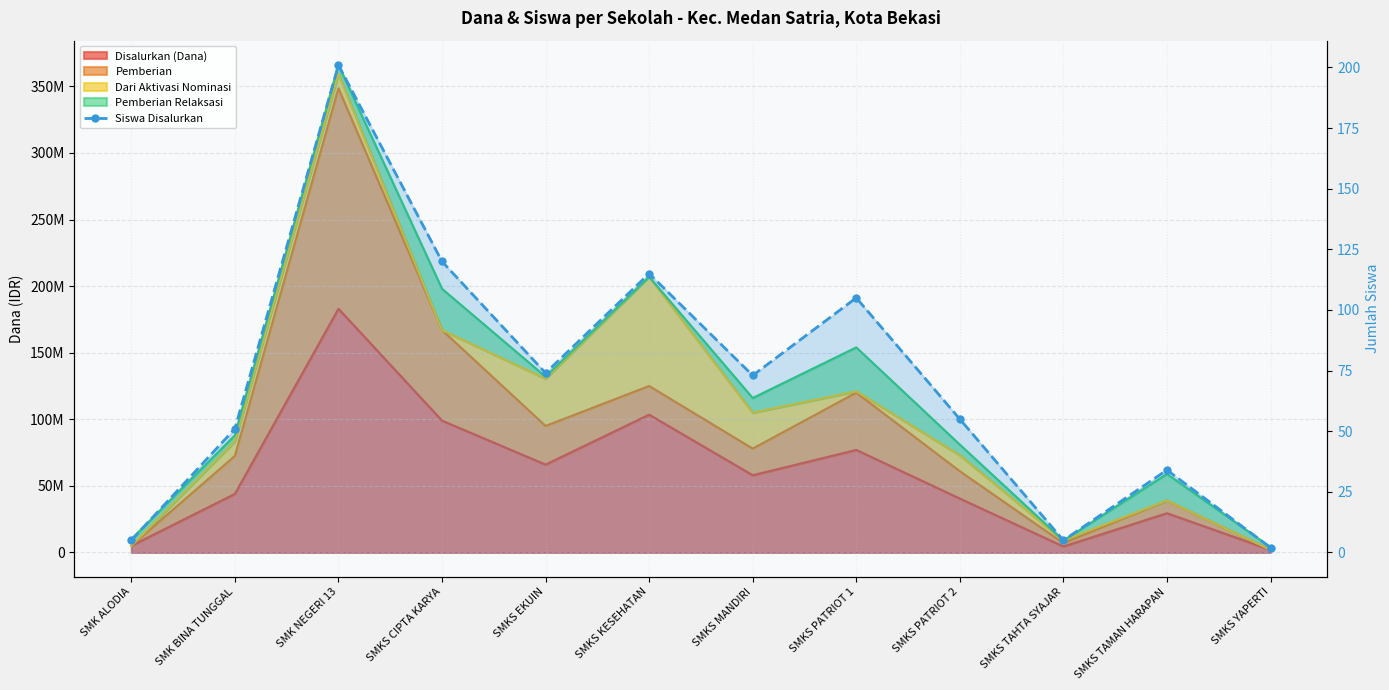

Reading left to right, what are all the values shown in this chart?

SMK ALODIA=5	SMK BINA TUNGGAL=51	SMK NEGERI 13=201	SMKS CIPTA KARYA=120	SMKS EKUIN=74	SMKS KESEHATAN=115	SMKS MANDIRI=73	SMKS PATRIOT 1=105	SMKS PATRIOT 2=55	SMKS TAHTA SYAJAR=5	SMKS TAMAN HARAPAN=34	SMKS YAPERTI=2